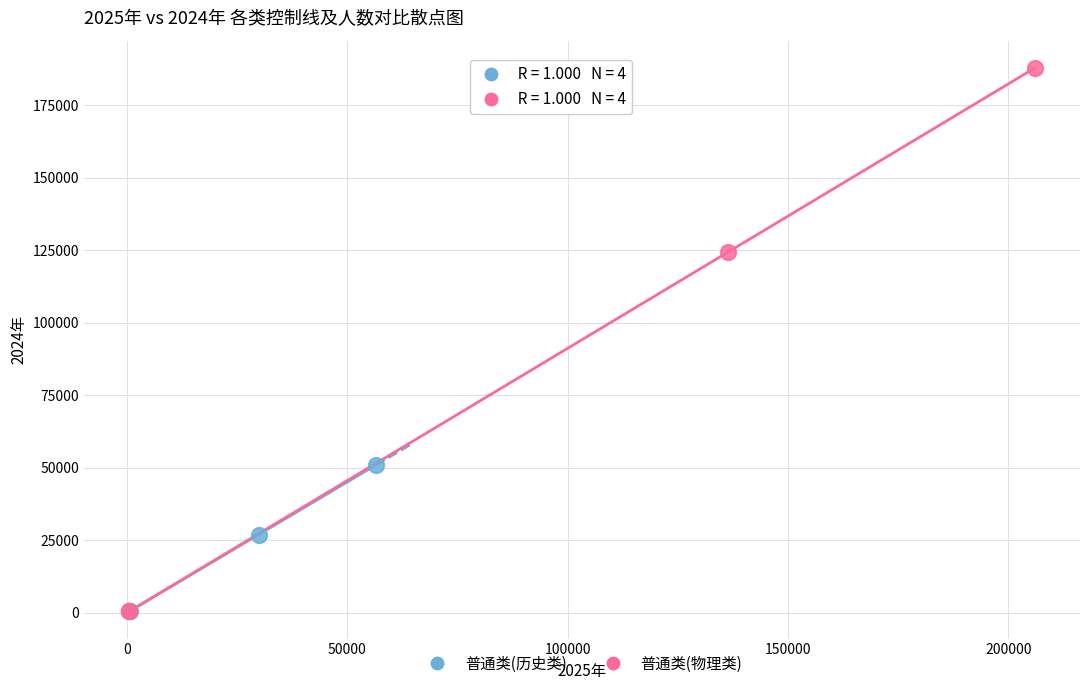

Which series has the widest spread of Y values?

普通类(物理类)